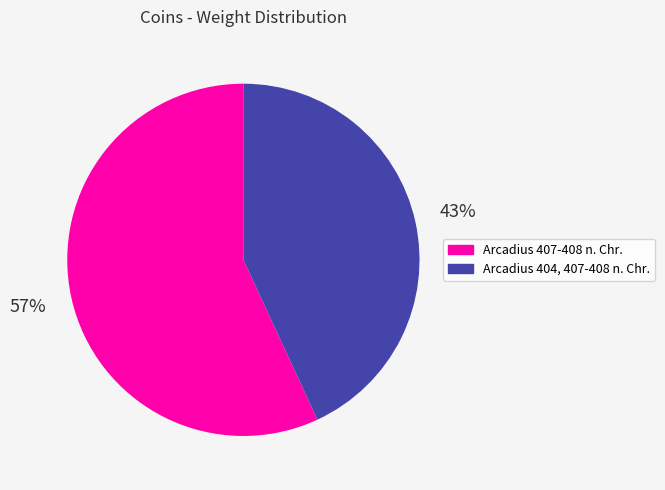

The Arcadius 407-408 n. Chr. slice represents 66% of the pie. True or false?

False